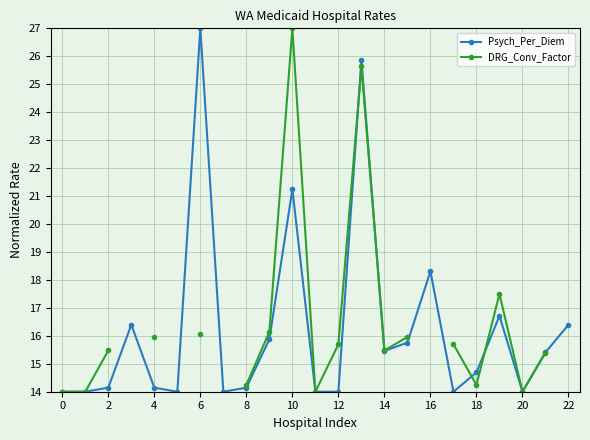

Is it true that Psych_Per_Diem equals 6.4 at 6?

False